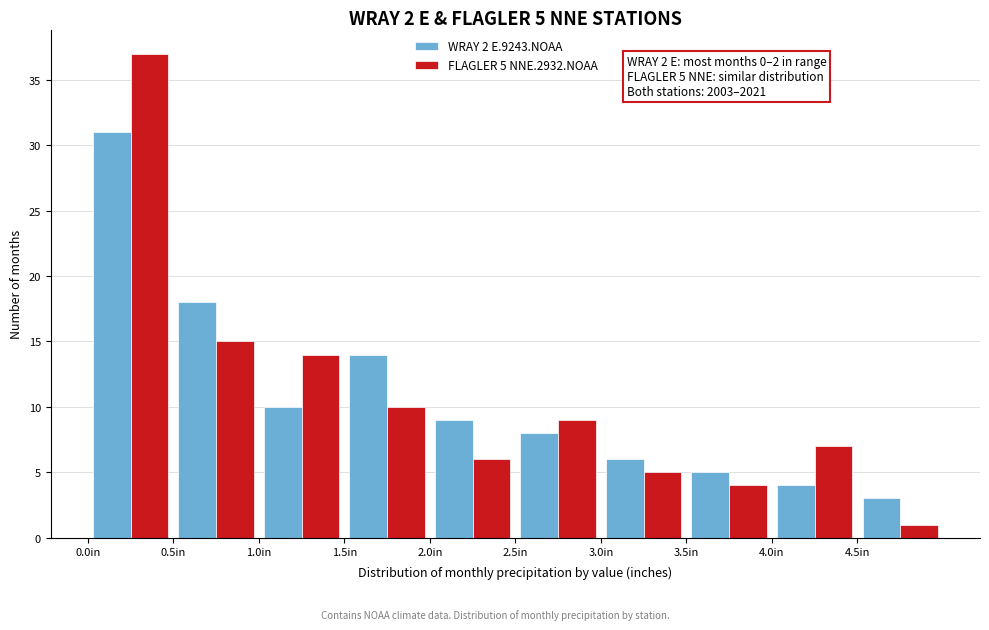

In the FLAGLER 5 NNE.2932.NOAA series, which range on the x-axis has the tallest bar?

0.0 to 0.5